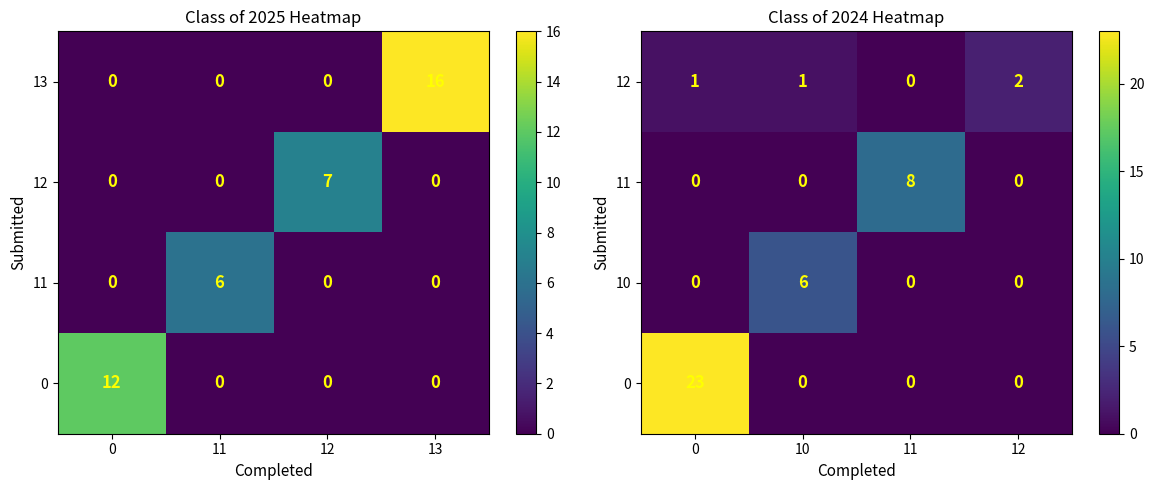

What is the greatest value displayed?

23